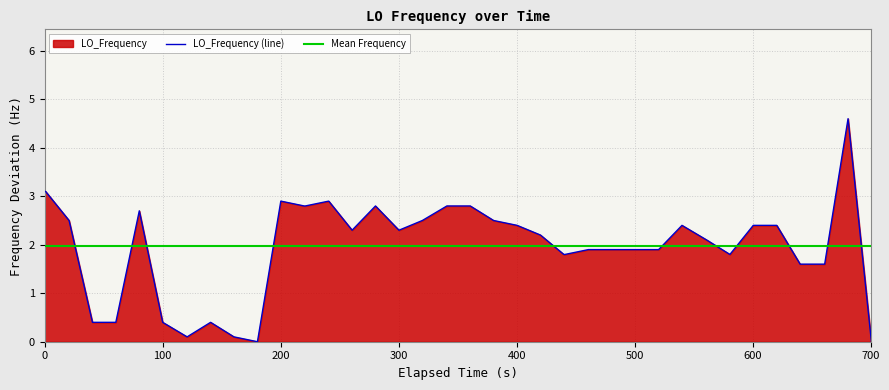

What is the highest value of the LO_Frequency (line) series?

4.6